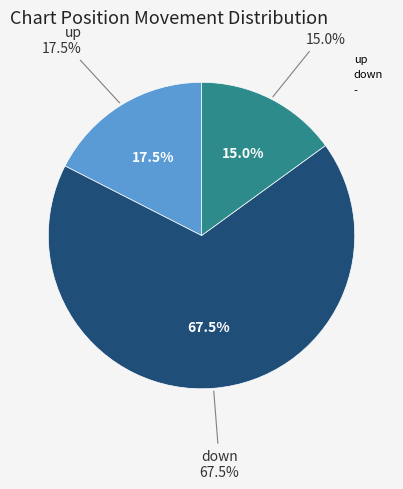

To the nearest percent, what is the difference between the up and down slice percentages?

50%